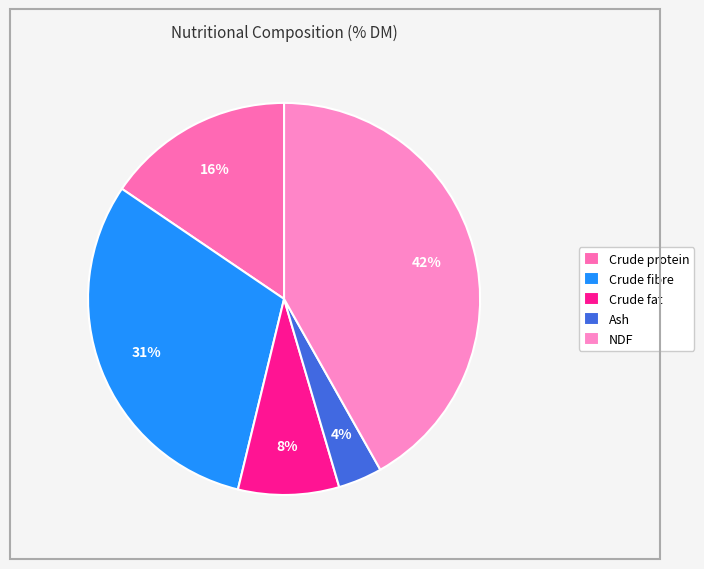

Combined, do Crude protein and Ash account for over 50%?

No